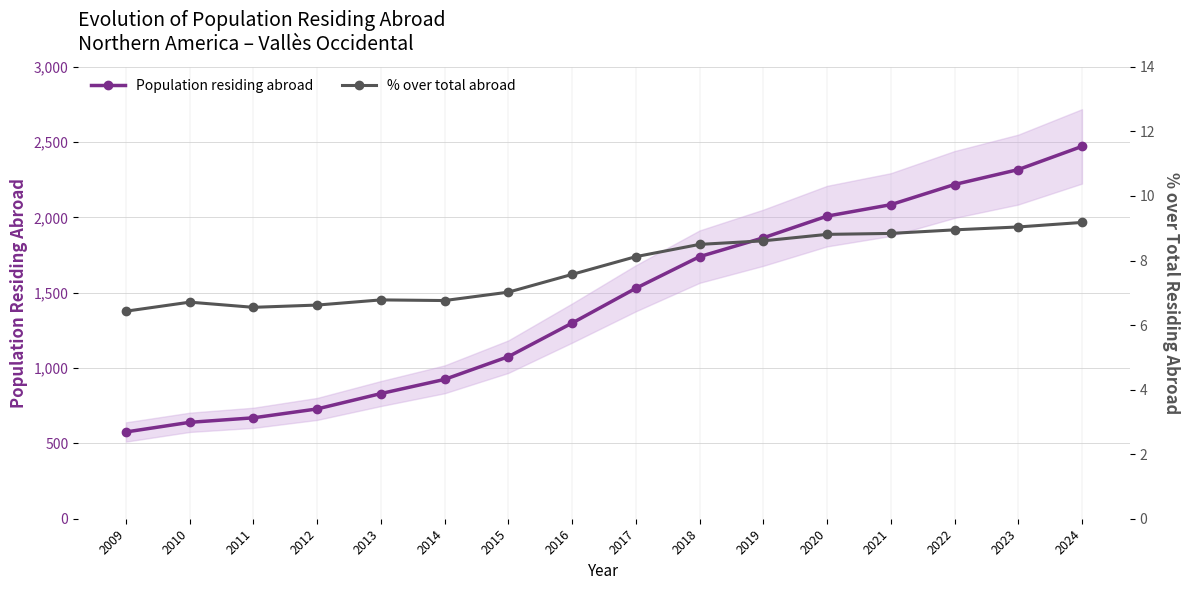

Between 2017 and 2018, which is larger?

2018